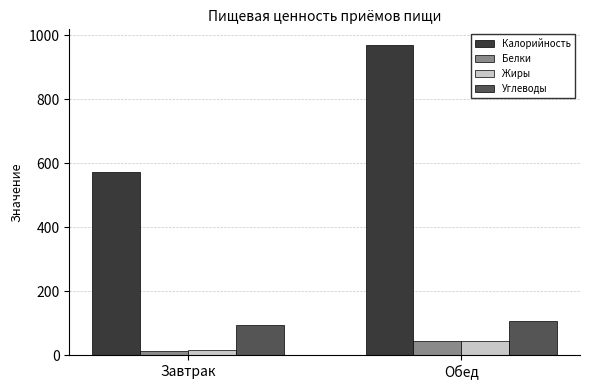

At which label is Белки closest to 29?

Завтрак